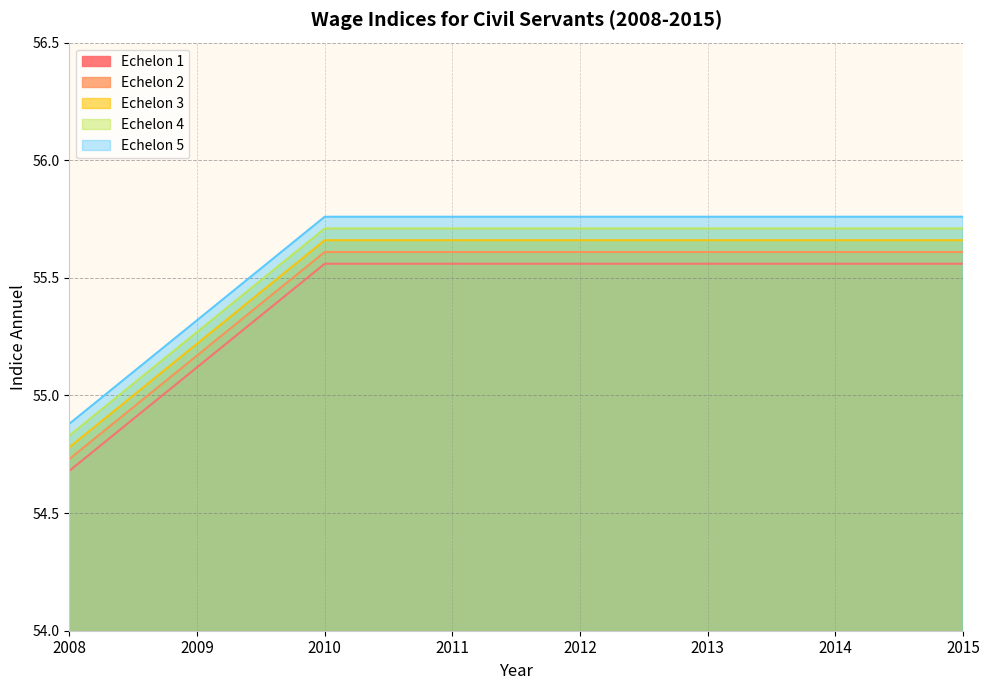

True or false: Echelon 5 and Echelon 4 cross at least once.

False